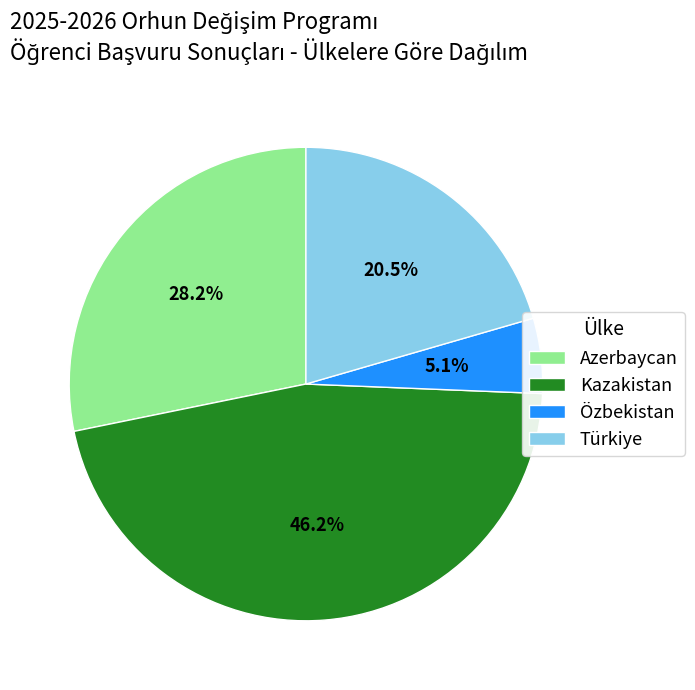

Combined, what portion of the pie is Kazakistan and Azerbaycan?

74.4%